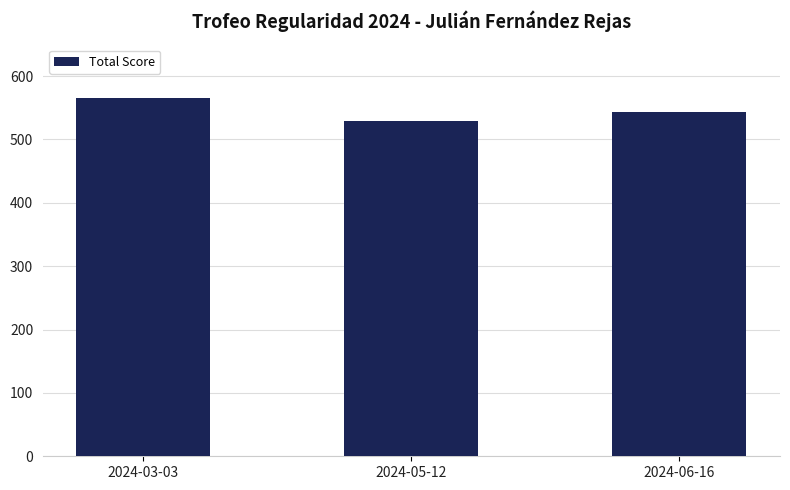

Reading left to right, transcribe all the data shown in this chart.

566	529	544